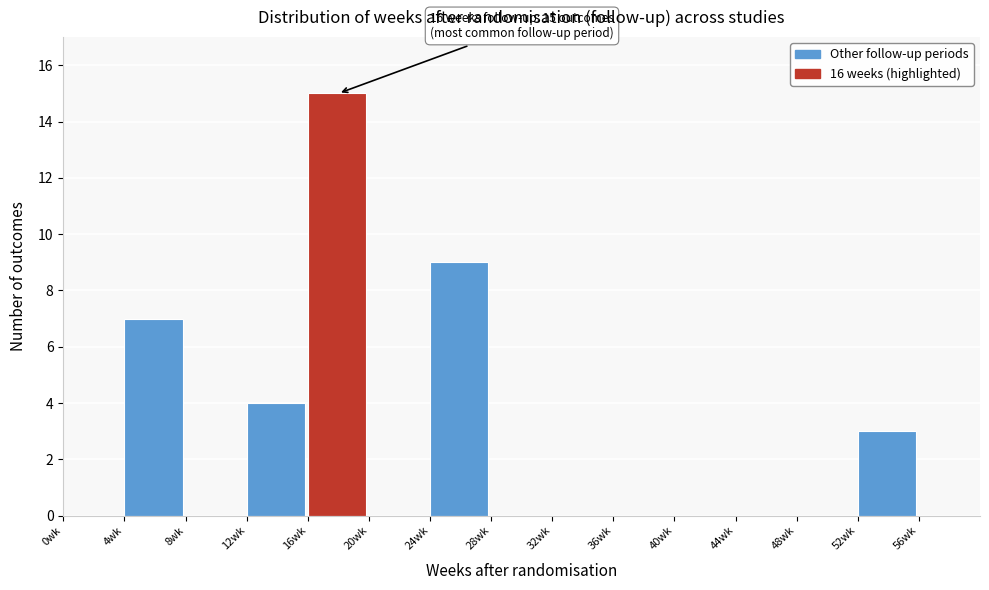

Over which range of the x-axis is the bar tallest?

16 to 20